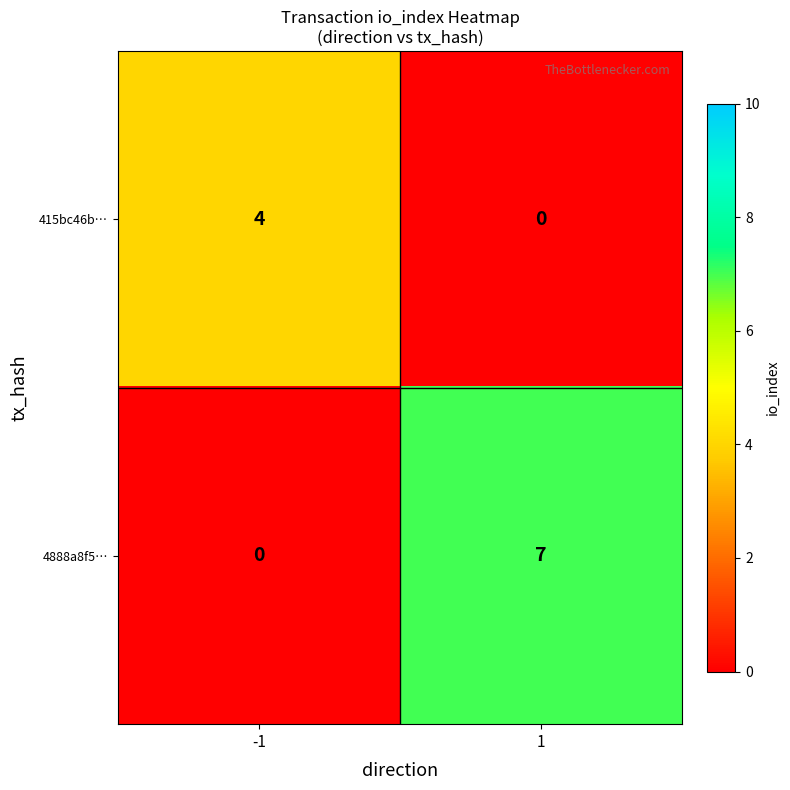

What value does the 415bc46b… series have at -1?

4